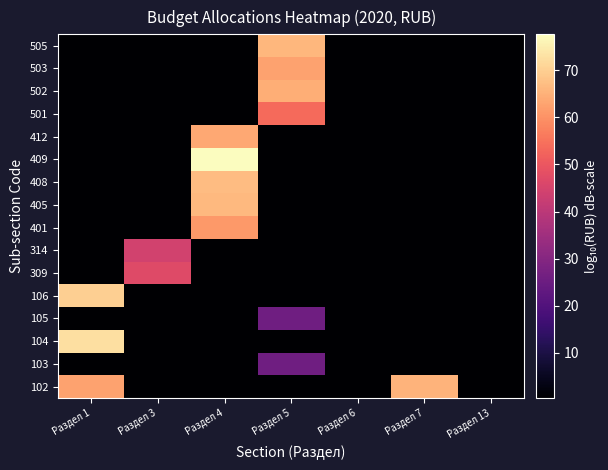

Reading right to left, transcribe all the data shown in this chart.

102: Раздел 13=0.4	Раздел 7=65.5	Раздел 6=0.4	Раздел 5=0.4	Раздел 4=0.4	Раздел 3=0.4	Раздел 1=62.8
103: Раздел 13=0.4	Раздел 7=0.4	Раздел 6=0.4	Раздел 5=26.0	Раздел 4=0.4	Раздел 3=0.4	Раздел 1=0.4
104: Раздел 13=0.4	Раздел 7=0.4	Раздел 6=0.4	Раздел 5=0.4	Раздел 4=0.4	Раздел 3=0.4	Раздел 1=72.5
105: Раздел 13=0.4	Раздел 7=0.4	Раздел 6=0.4	Раздел 5=26.0	Раздел 4=0.4	Раздел 3=0.4	Раздел 1=0.4
106: Раздел 13=0.4	Раздел 7=0.4	Раздел 6=0.4	Раздел 5=0.4	Раздел 4=0.4	Раздел 3=0.4	Раздел 1=70.1
309: Раздел 13=0.4	Раздел 7=0.4	Раздел 6=0.4	Раздел 5=0.4	Раздел 4=0.4	Раздел 3=47.0	Раздел 1=0.4
314: Раздел 13=0.4	Раздел 7=0.4	Раздел 6=0.4	Раздел 5=0.4	Раздел 4=0.4	Раздел 3=44.4	Раздел 1=0.4
401: Раздел 13=0.4	Раздел 7=0.4	Раздел 6=0.4	Раздел 5=0.4	Раздел 4=61.3	Раздел 3=0.4	Раздел 1=0.4
405: Раздел 13=0.4	Раздел 7=0.4	Раздел 6=0.4	Раздел 5=0.4	Раздел 4=66.4	Раздел 3=0.4	Раздел 1=0.4
408: Раздел 13=0.4	Раздел 7=0.4	Раздел 6=0.4	Раздел 5=0.4	Раздел 4=66.9	Раздел 3=0.4	Раздел 1=0.4
409: Раздел 13=0.4	Раздел 7=0.4	Раздел 6=0.4	Раздел 5=0.4	Раздел 4=77.6	Раздел 3=0.4	Раздел 1=0.4
412: Раздел 13=0.4	Раздел 7=0.4	Раздел 6=0.4	Раздел 5=0.4	Раздел 4=63.6	Раздел 3=0.4	Раздел 1=0.4
501: Раздел 13=0.4	Раздел 7=0.4	Раздел 6=0.4	Раздел 5=53.8	Раздел 4=0.4	Раздел 3=0.4	Раздел 1=0.4
502: Раздел 13=0.4	Раздел 7=0.4	Раздел 6=0.4	Раздел 5=64.6	Раздел 4=0.4	Раздел 3=0.4	Раздел 1=0.4
503: Раздел 13=0.4	Раздел 7=0.4	Раздел 6=0.4	Раздел 5=62.8	Раздел 4=0.4	Раздел 3=0.4	Раздел 1=0.4
505: Раздел 13=0.4	Раздел 7=0.4	Раздел 6=0.4	Раздел 5=65.9	Раздел 4=0.4	Раздел 3=0.4	Раздел 1=0.4